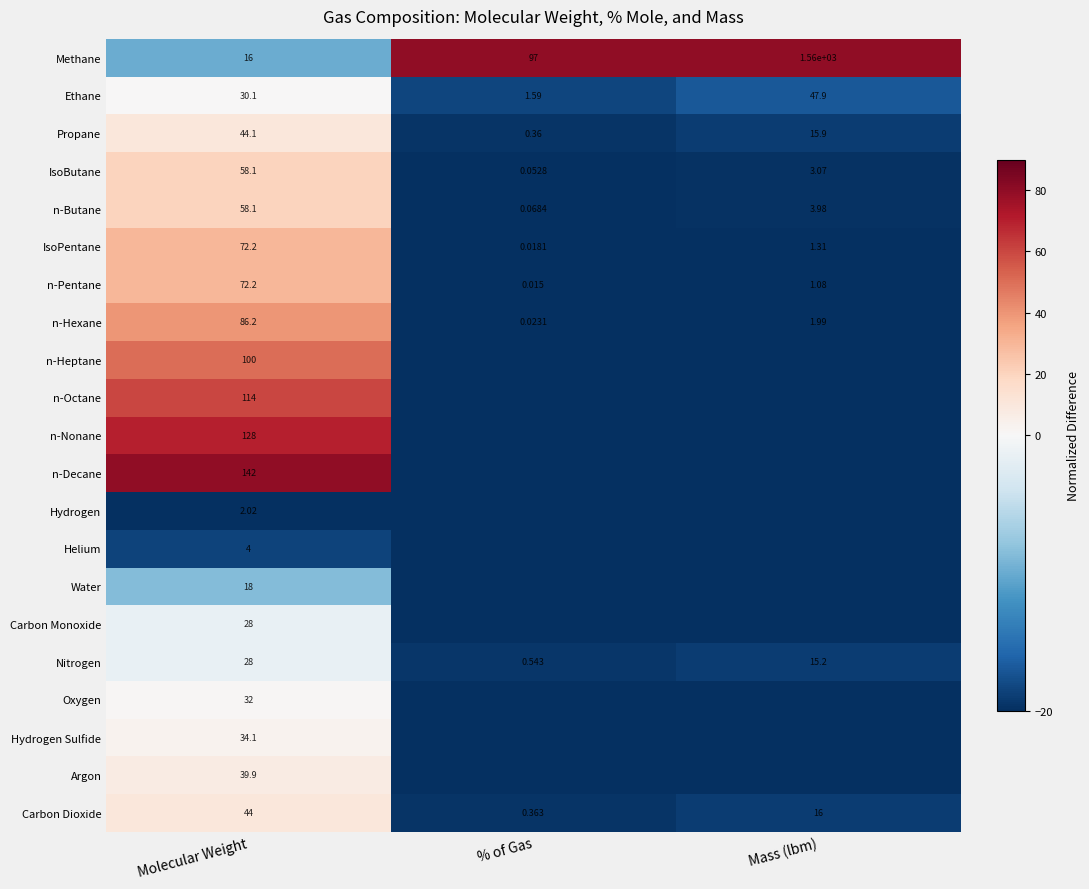

Which category has the highest value in the Propane series?

Molecular Weight